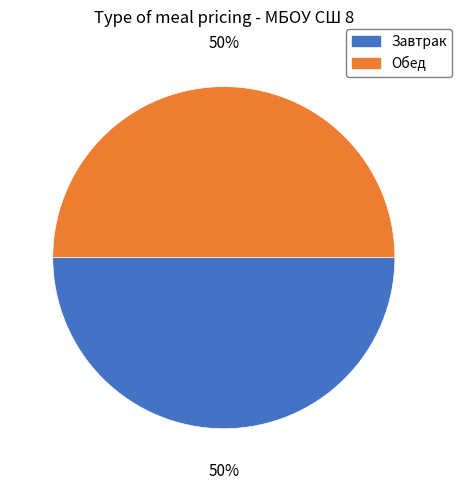

How many segments does this pie chart have?

2